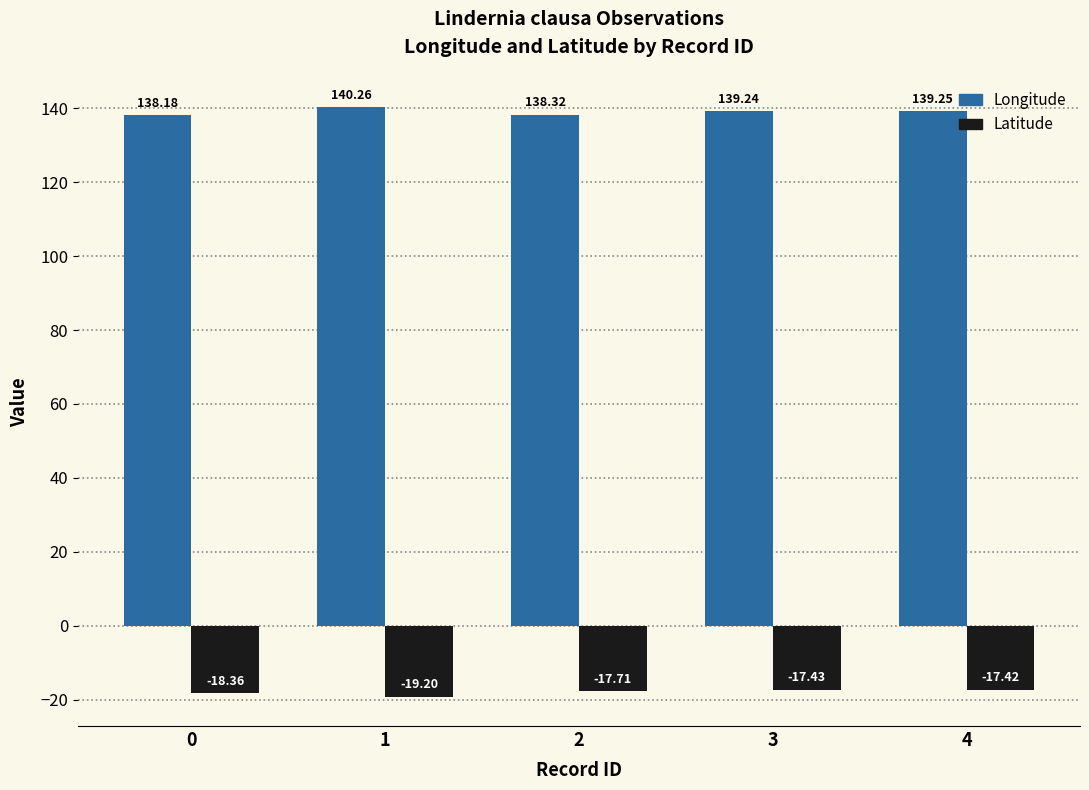

What are all the series names shown in the legend?

Longitude, Latitude